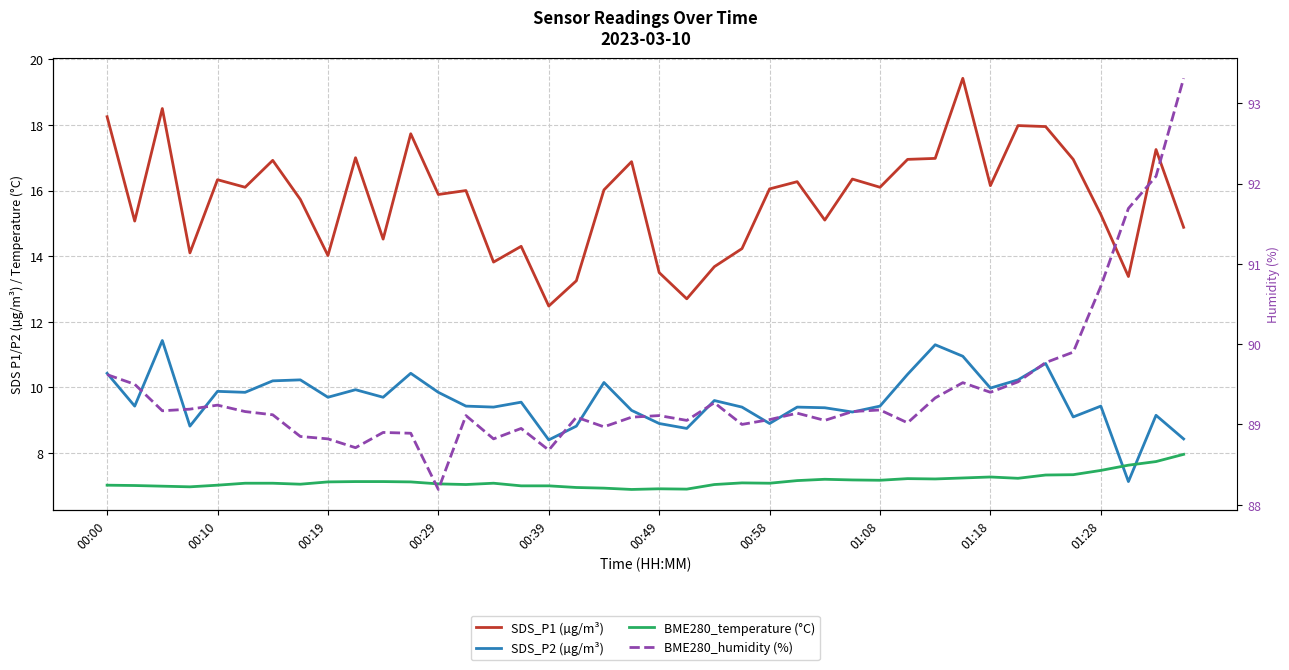

Between 28 and 18, which is larger?

28